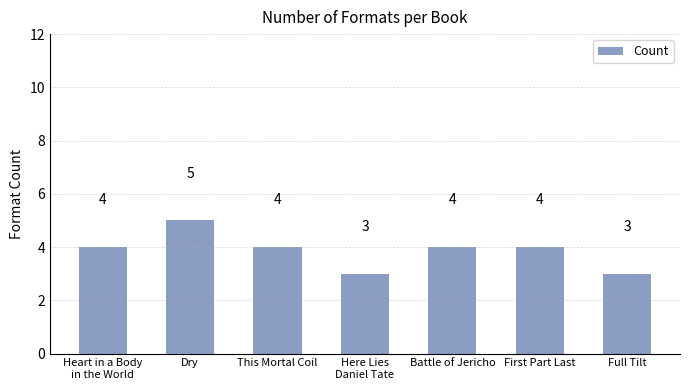

What is the maximum value shown in the chart?

5